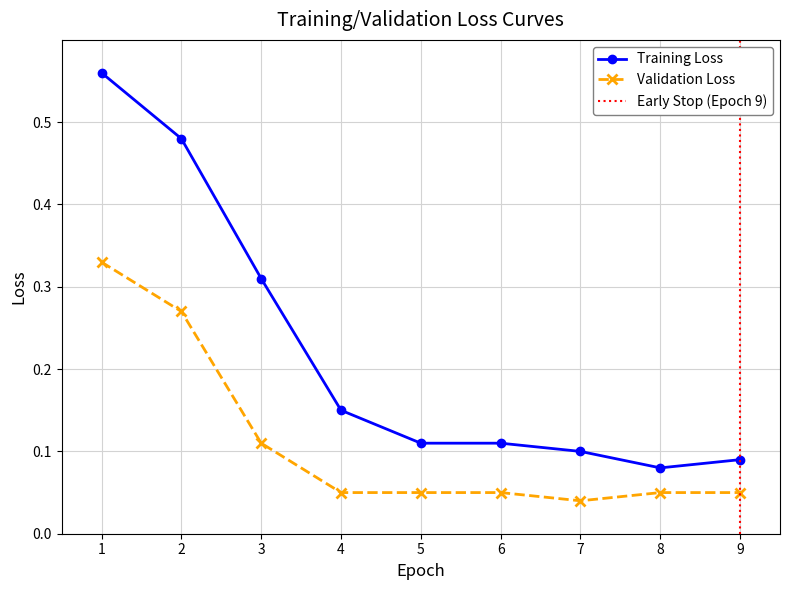

At how many categories does at least one series exceed 0?

9